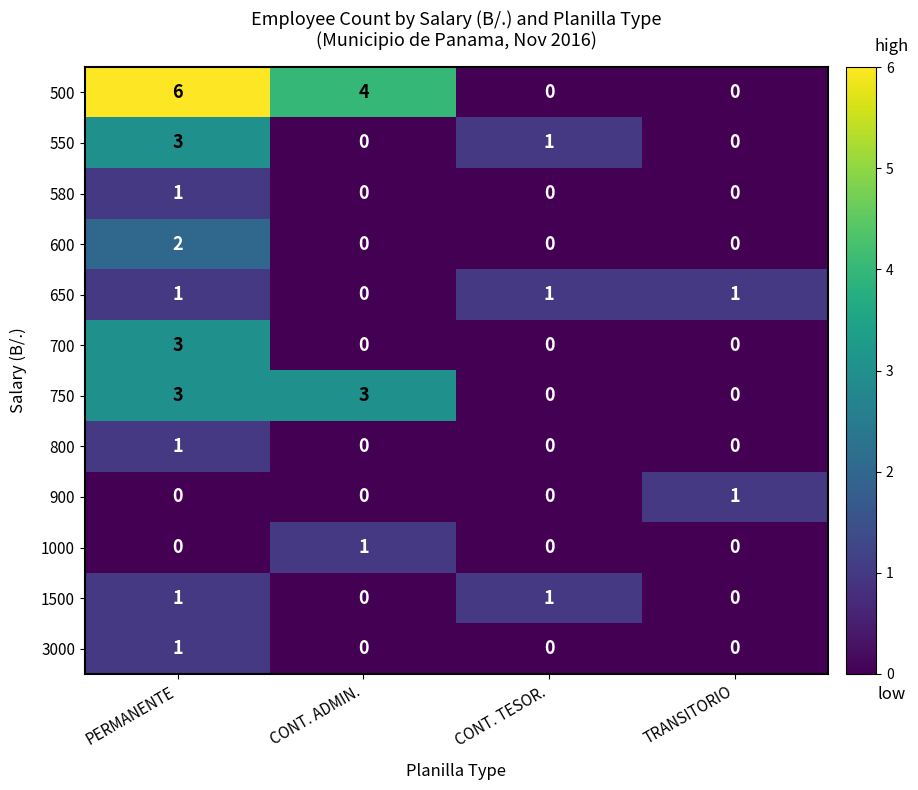

Which series changed the most between CONT. ADMIN. and CONT. TESOR.?

500